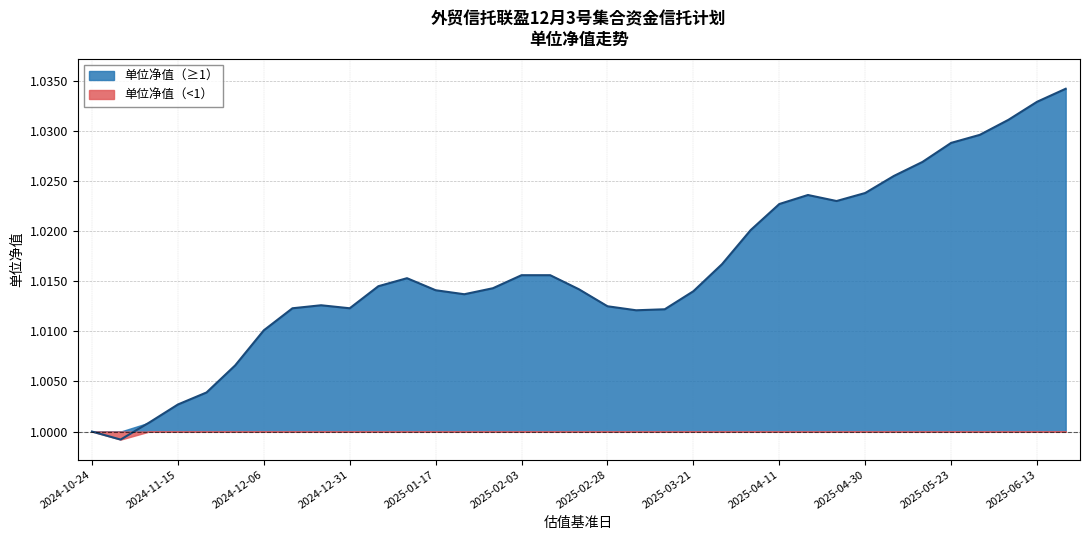

At which category does the chart reach its peak across all series?

2025-06-20